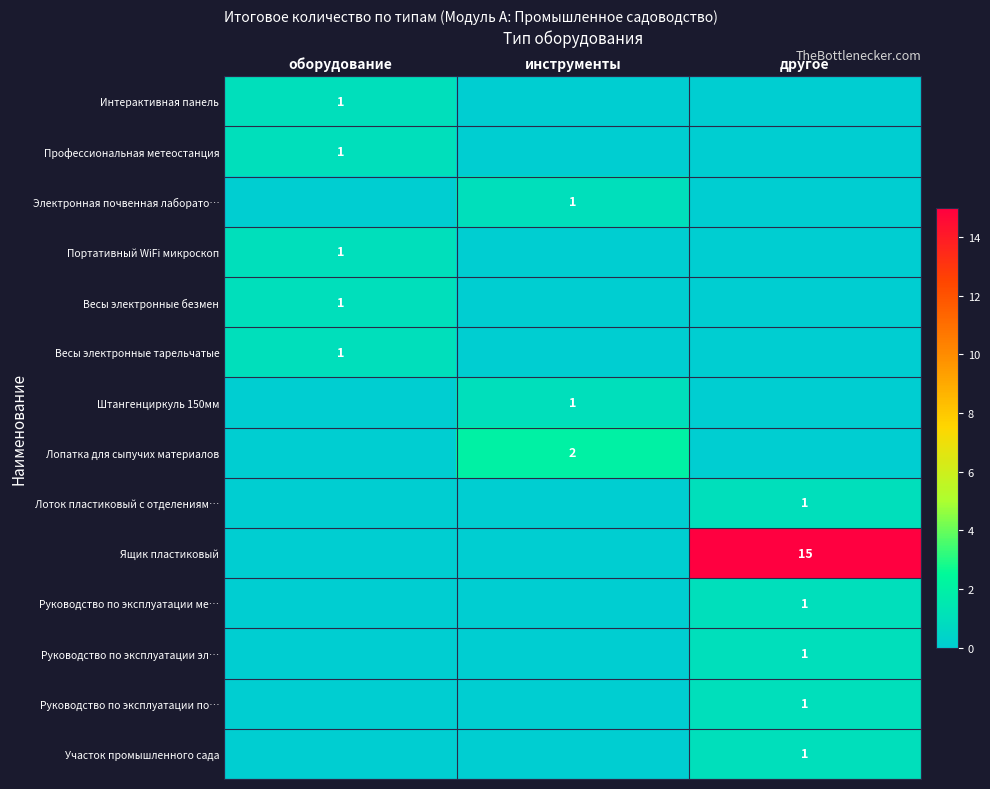

True or false: Портативный WiFi микроскоп has a value of 0 at оборудование.

False